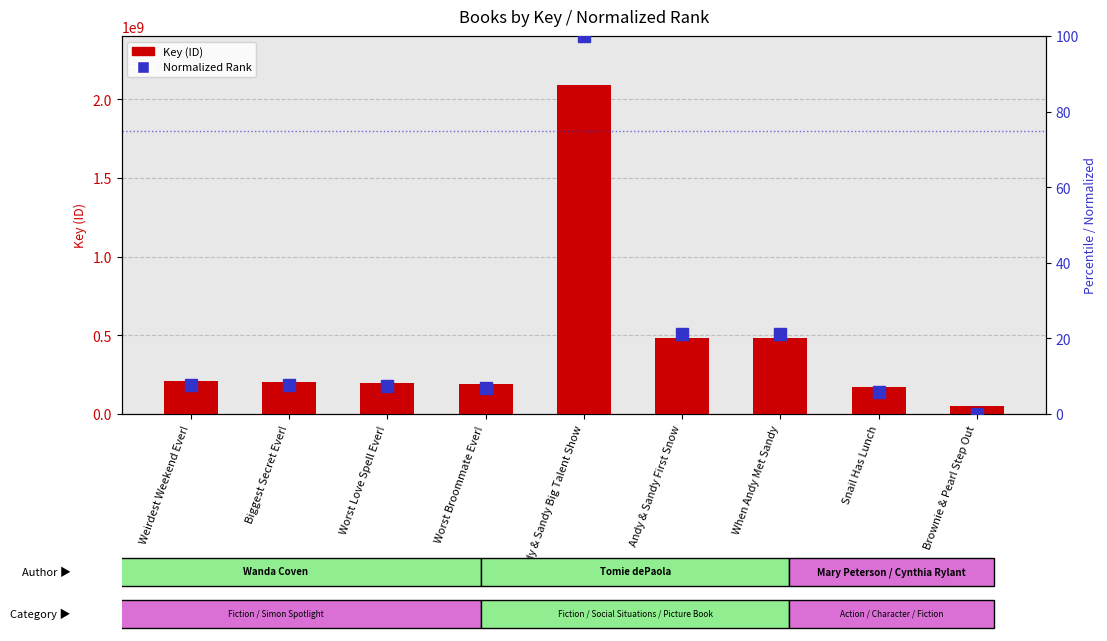

Read the normalized rank value at Biggest Secret Ever!.

7.6